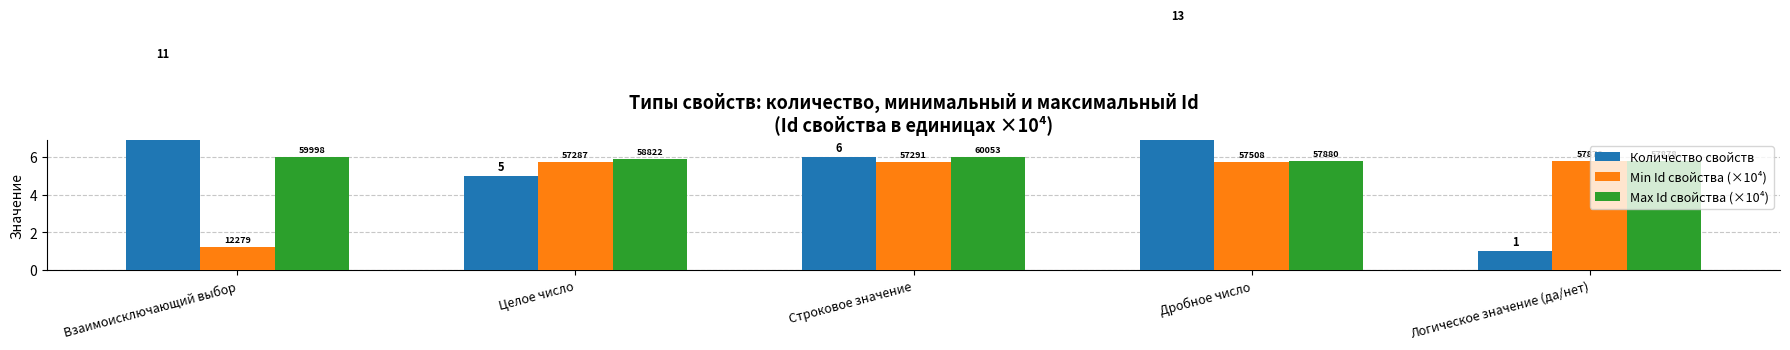

Which category has the lowest value across all series?

Логическое значение (да/нет)